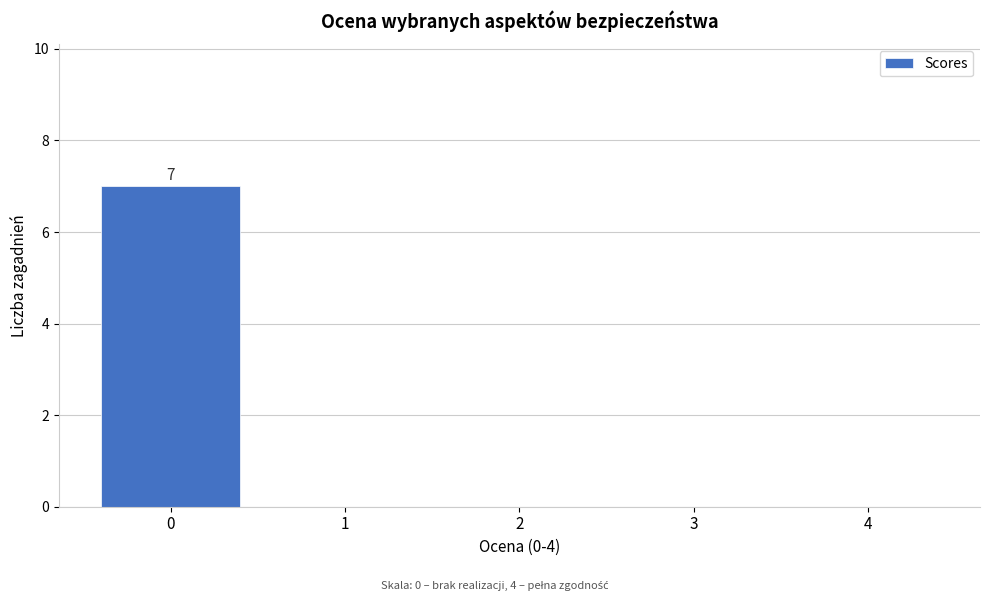

Which range on the x-axis has the tallest bar?

-0.5 to 0.5